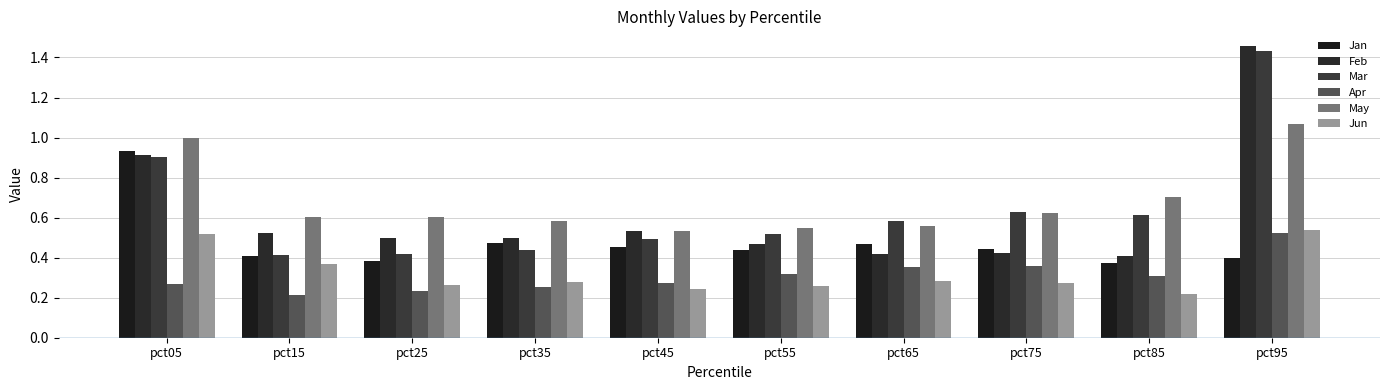

The Jun series shows 0.8 at pct05. True or false?

False